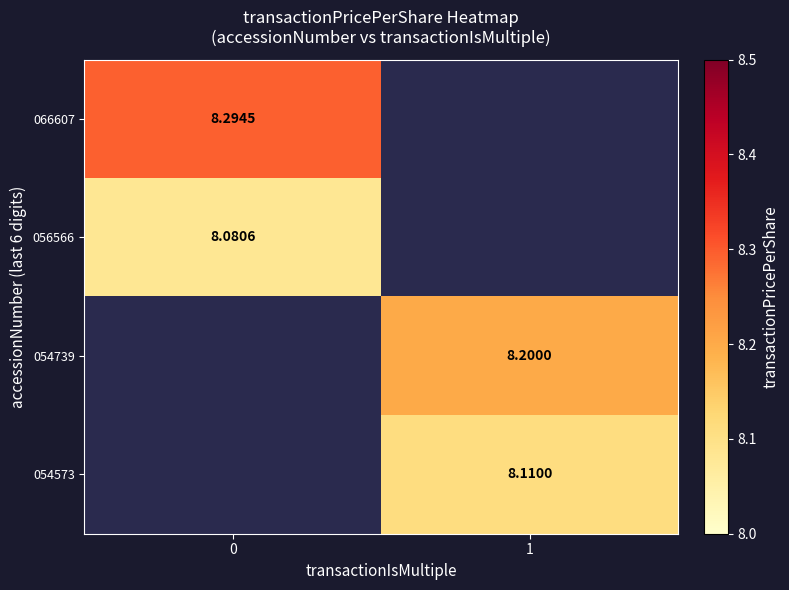

Is the value of 054573 at 1 greater than the value of 054739 at 1?

No